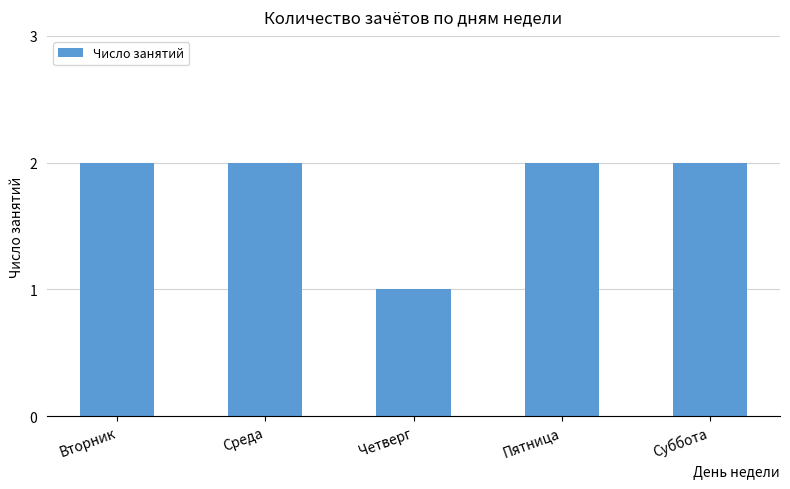

Which has a higher value, Четверг or Вторник?

Вторник